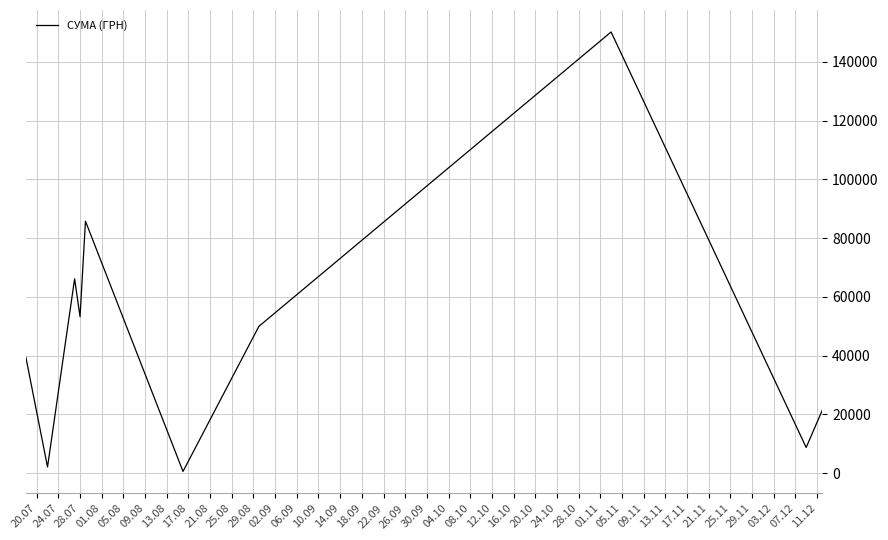

What is the difference between the maximum and minimum values?

149607.7